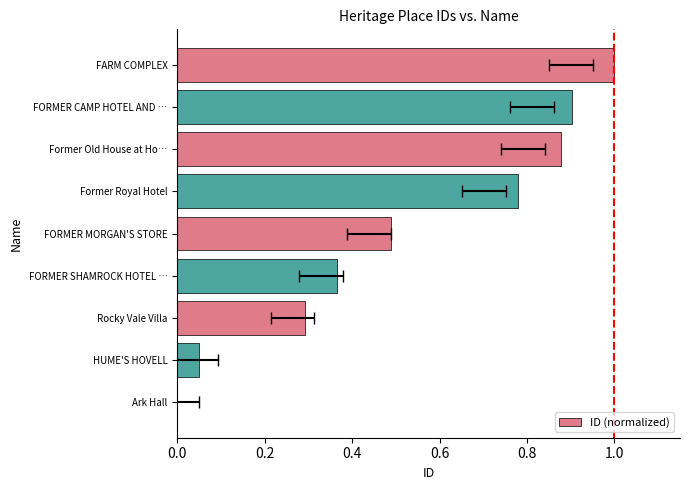

What is the difference between the values at Ark Hall and FORMER CAMP HOTEL AND …?

0.9